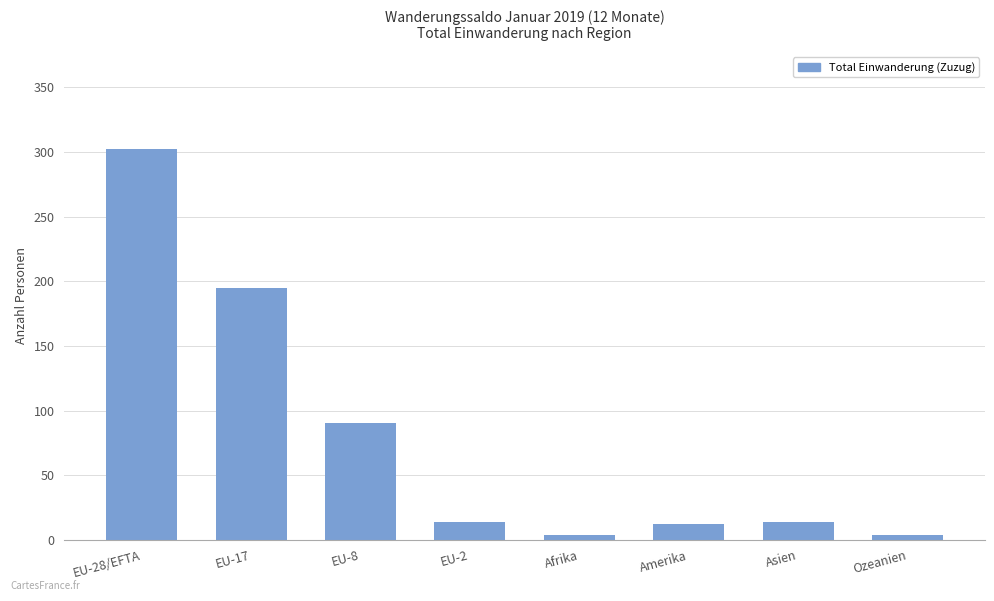

How many bars are there in total?

8